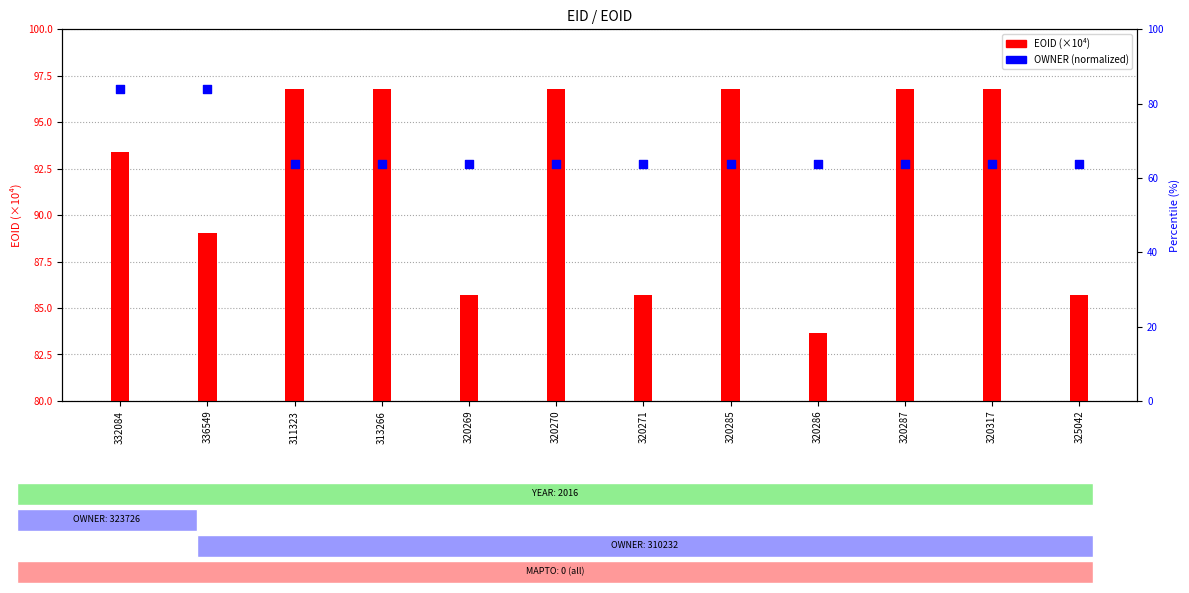

Which series contains the highest Y value?

EOID (×10⁴)